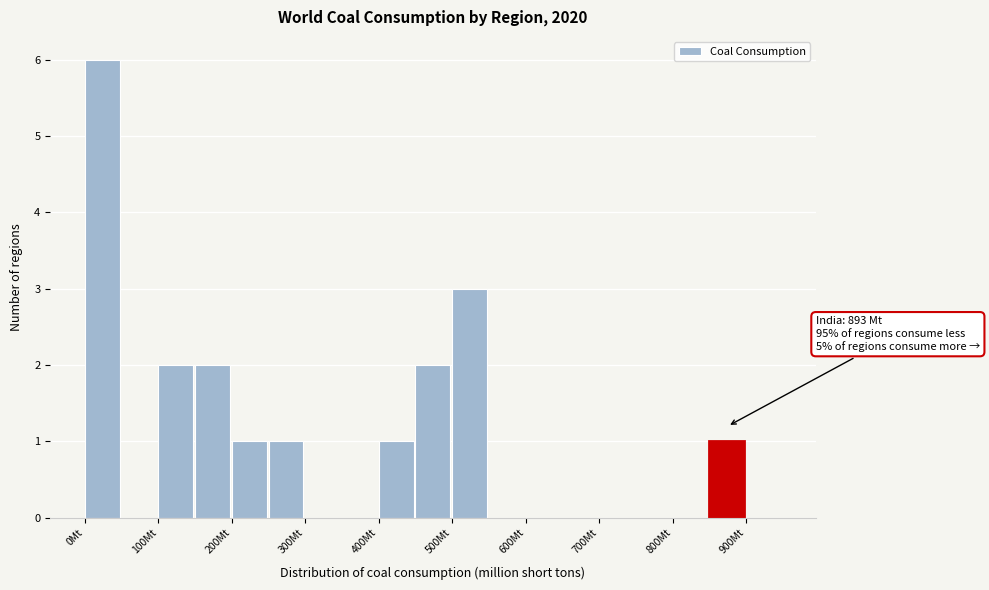

Over which range of the x-axis is the bar tallest?

0 to 50